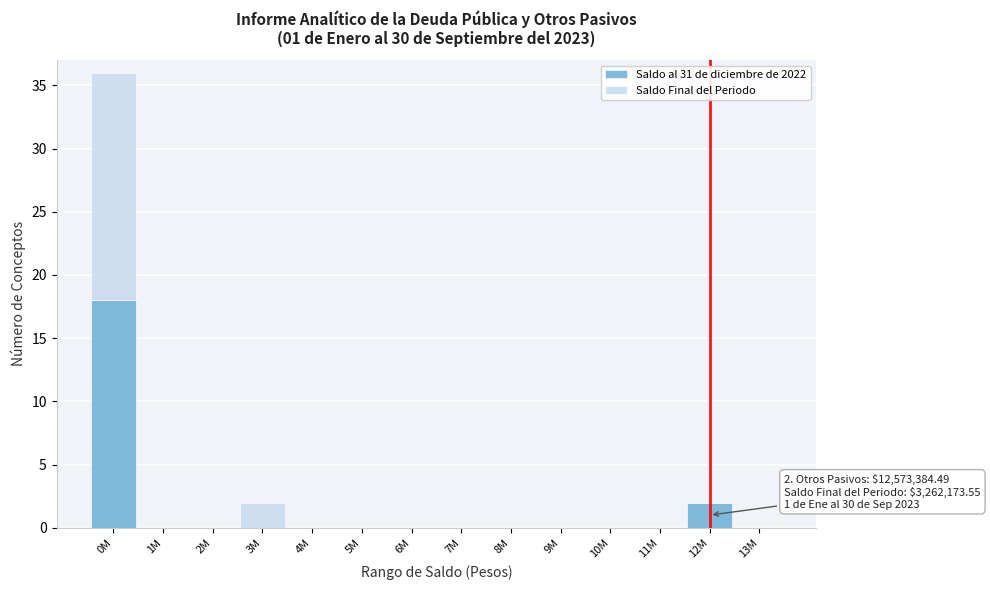

What is the maximum value for Saldo al 31 de diciembre de 2022?

18